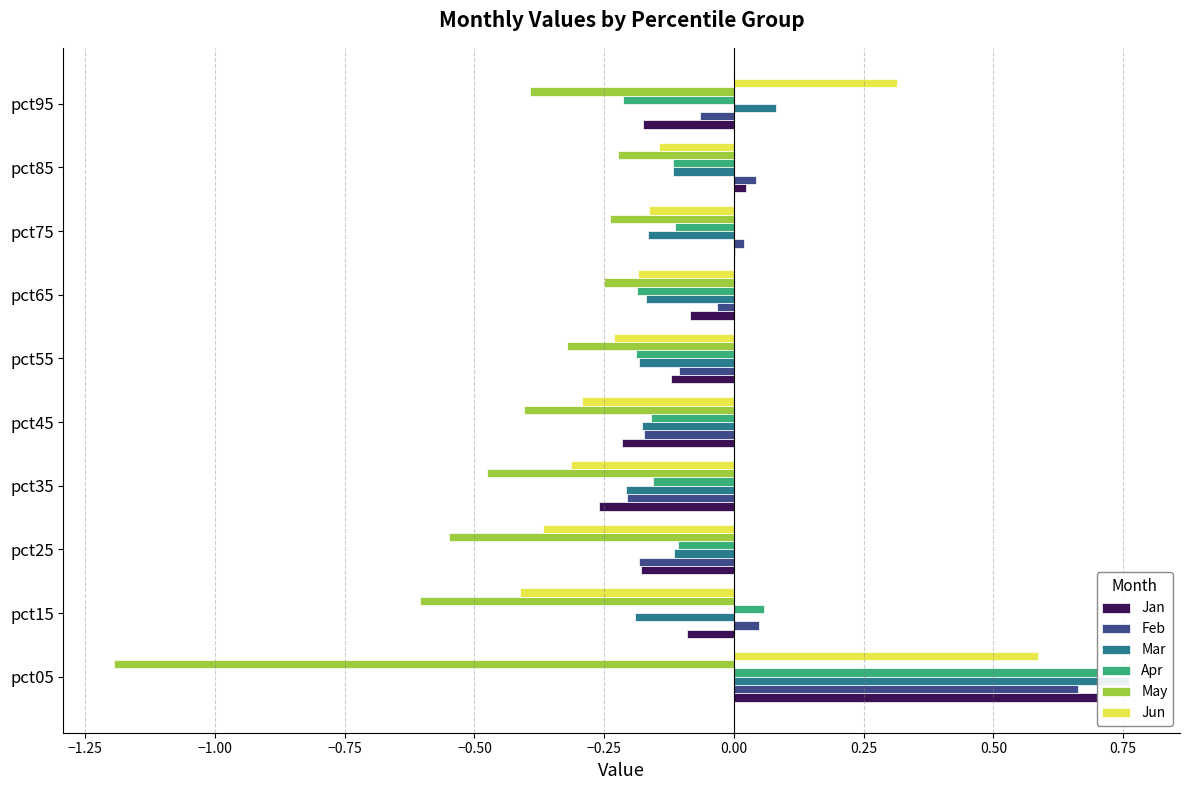

Which series has the largest total across all categories?

Feb